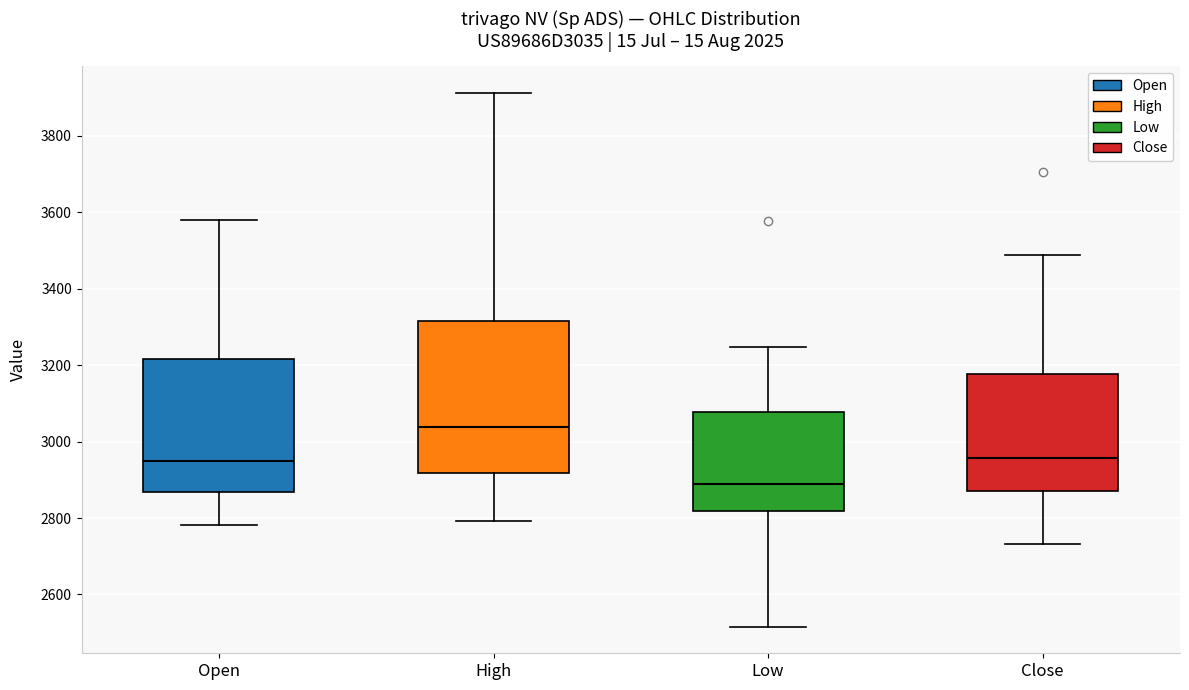

Where is the upper edge of the box for Low on the y-axis? The values are not printed on the chart, so give them approximately, as read against the axis.

3080